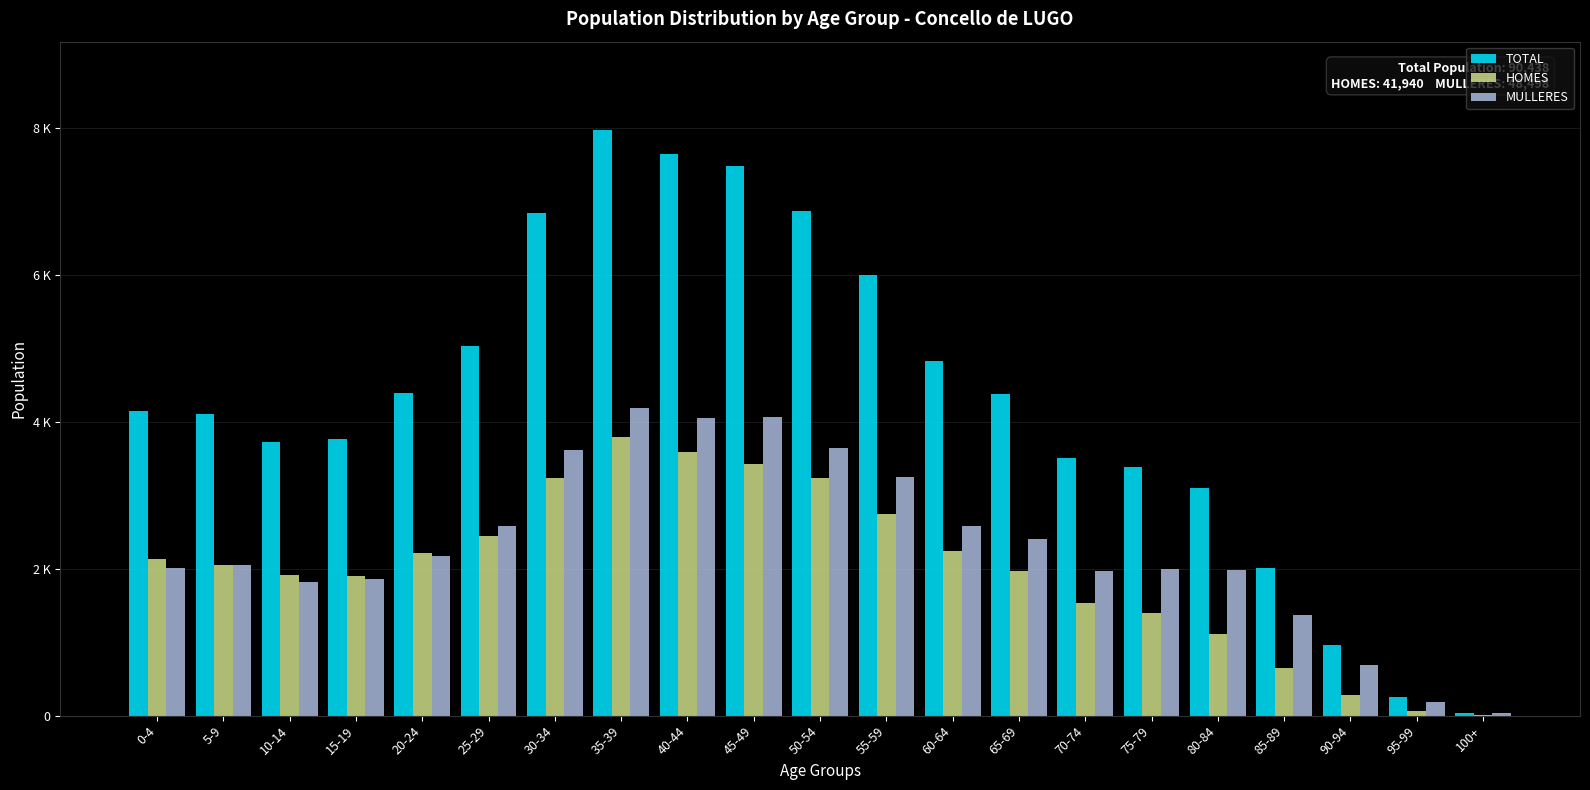

What is the label of the 15th bar from the right?

30-34